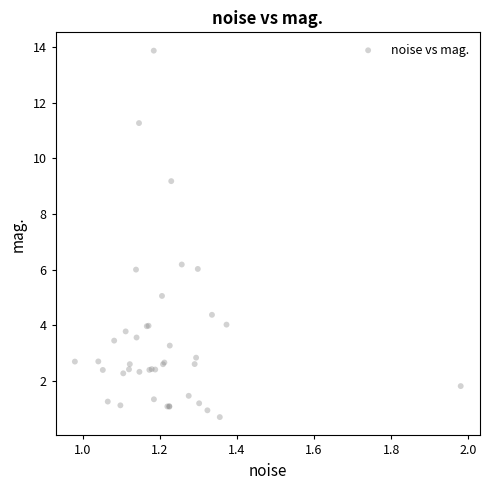

What Y value in the scatter plot is closest to 7?

6.2